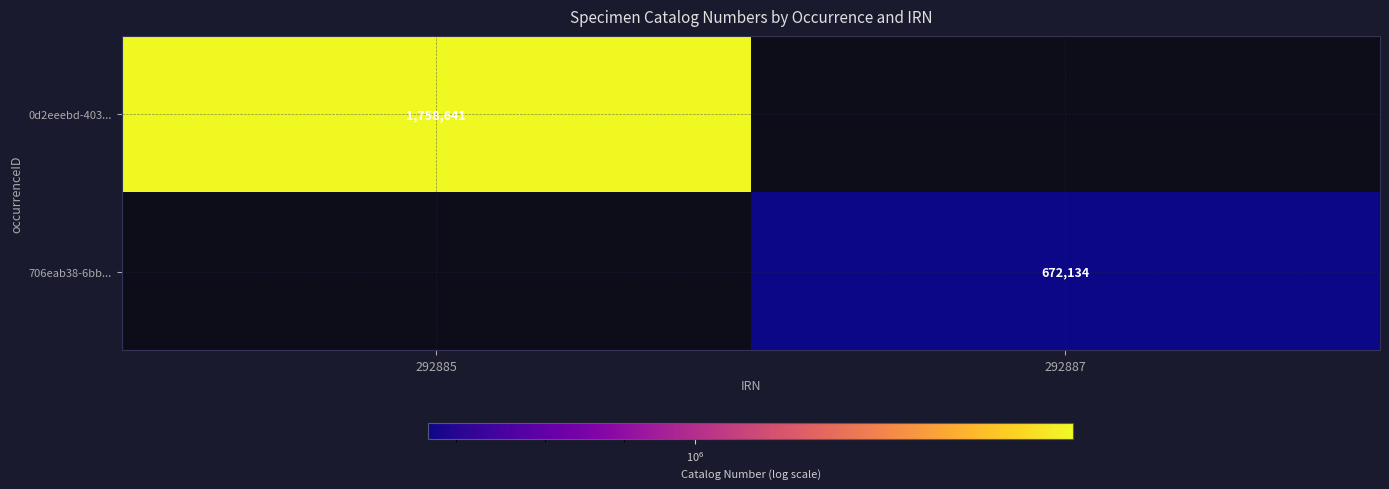

The 706eab38-6bb... series shows 672134 at 292887. True or false?

True